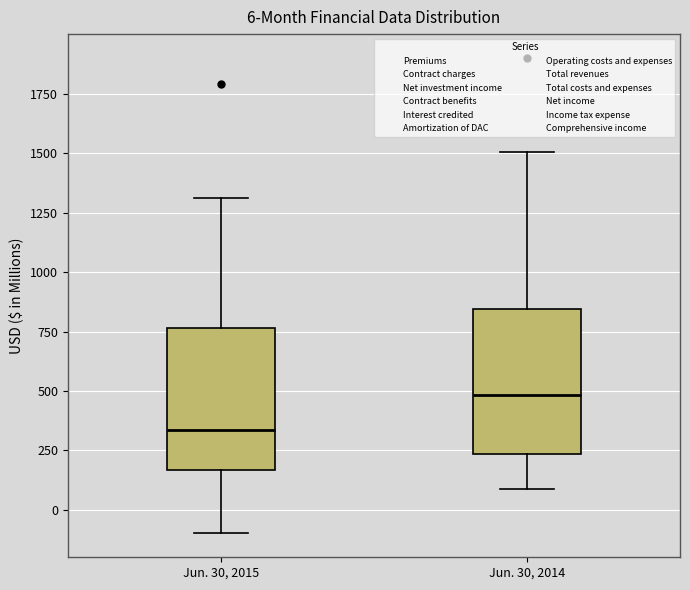

Which box has the lowest median line?

Jun. 30, 2015